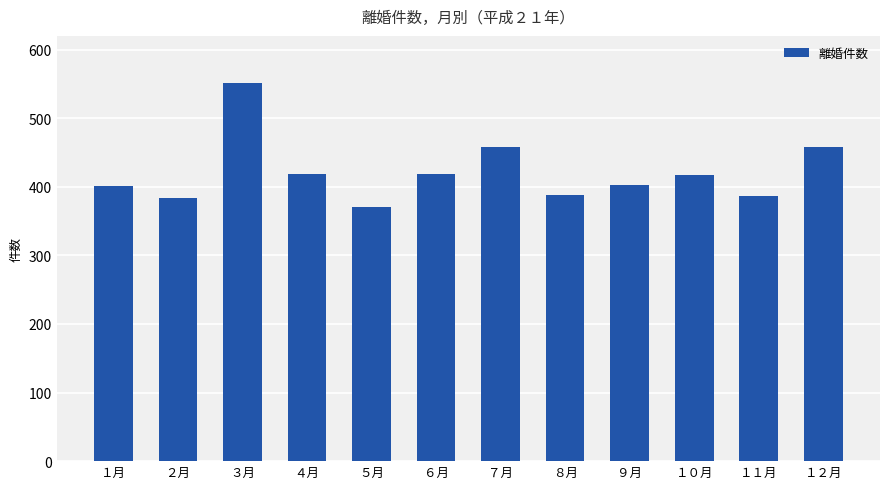

Count the number of data series in this chart.

1